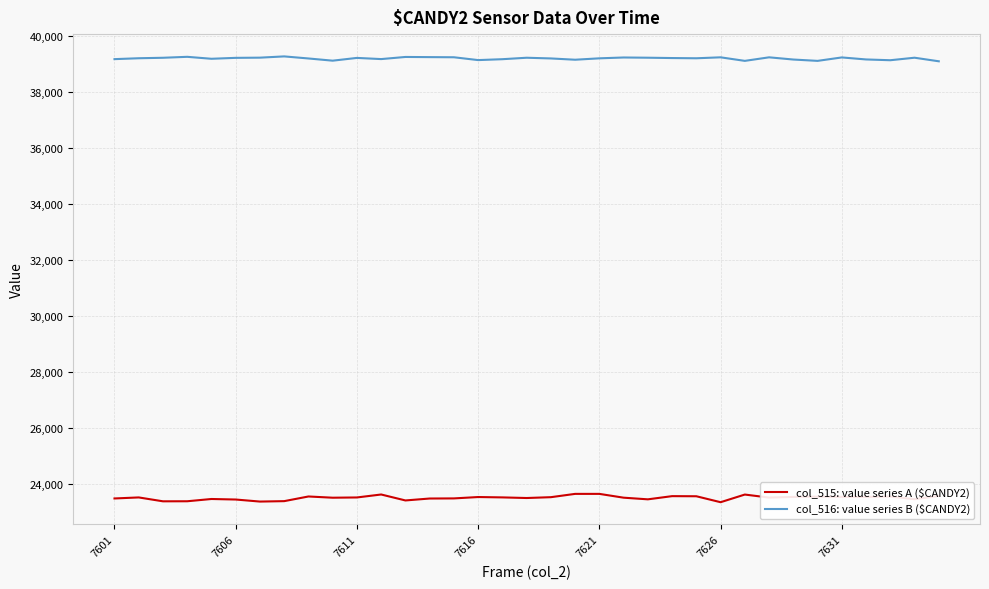

What is the smallest value displayed?

23335